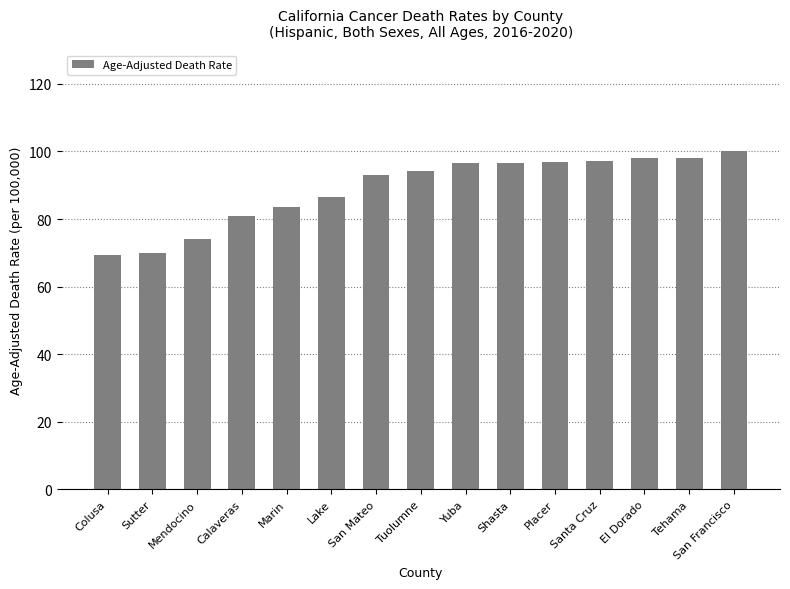

What is the greatest value displayed?

100.0